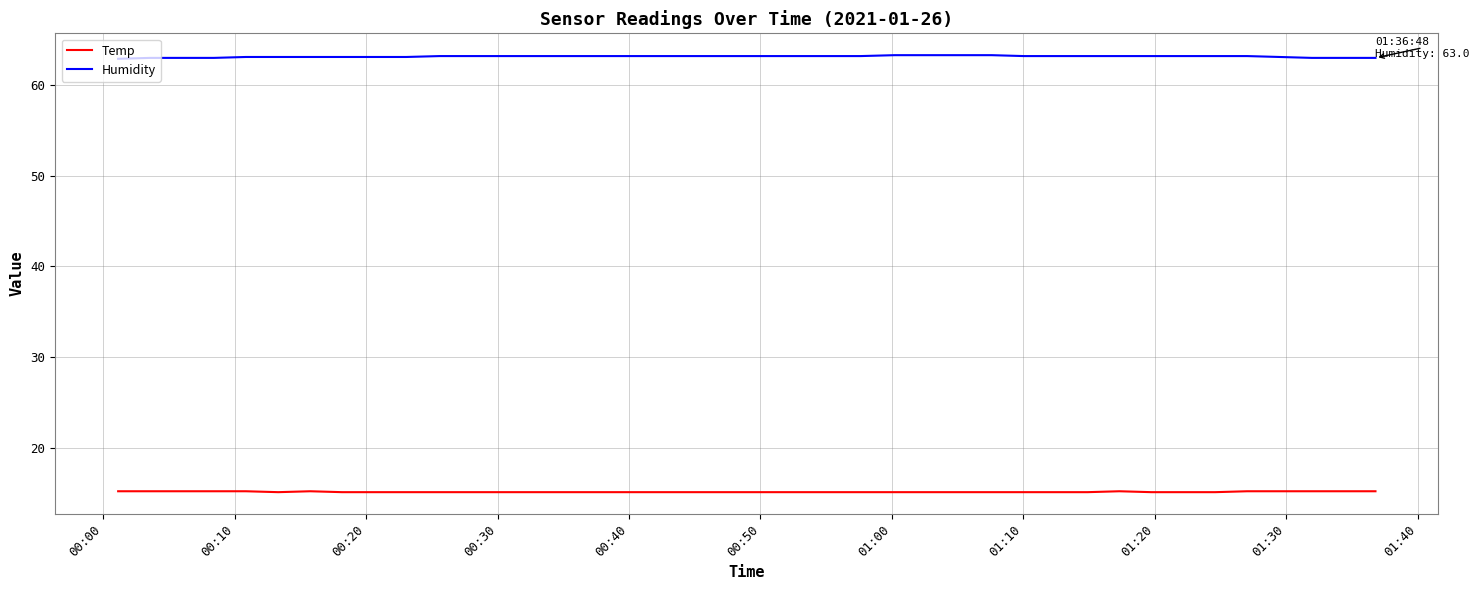

What are all the series names shown in the legend?

Temp, Humidity